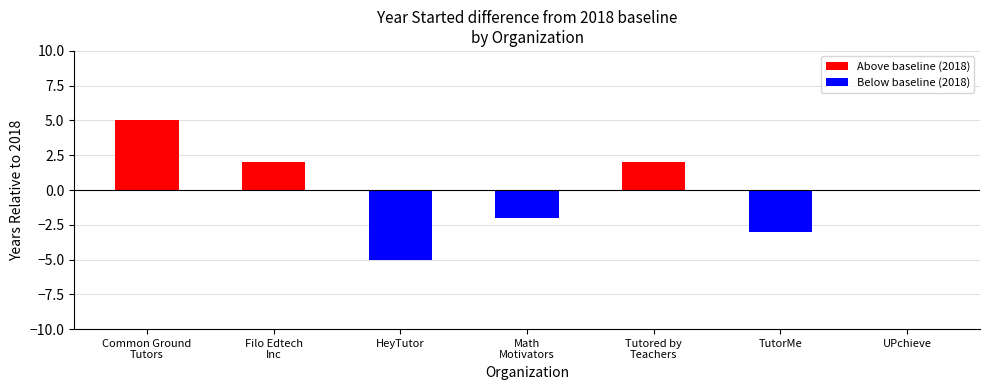

What is the difference between the second highest and minimum values in the Below baseline (2018) series?

5